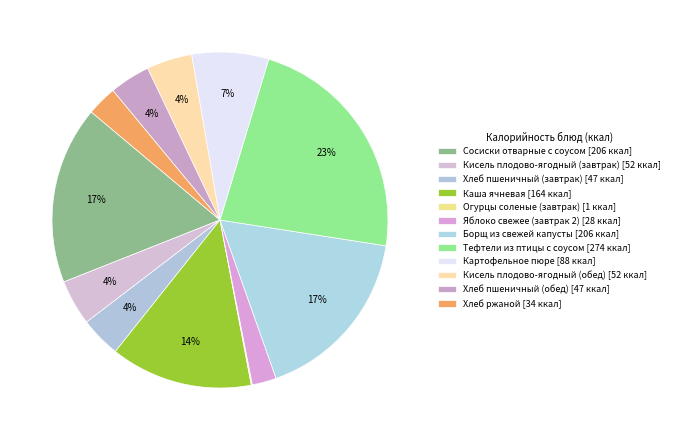

What percentage do Борщ из свежей капусты and Тефтели из птицы с соусом together represent?

39.9%